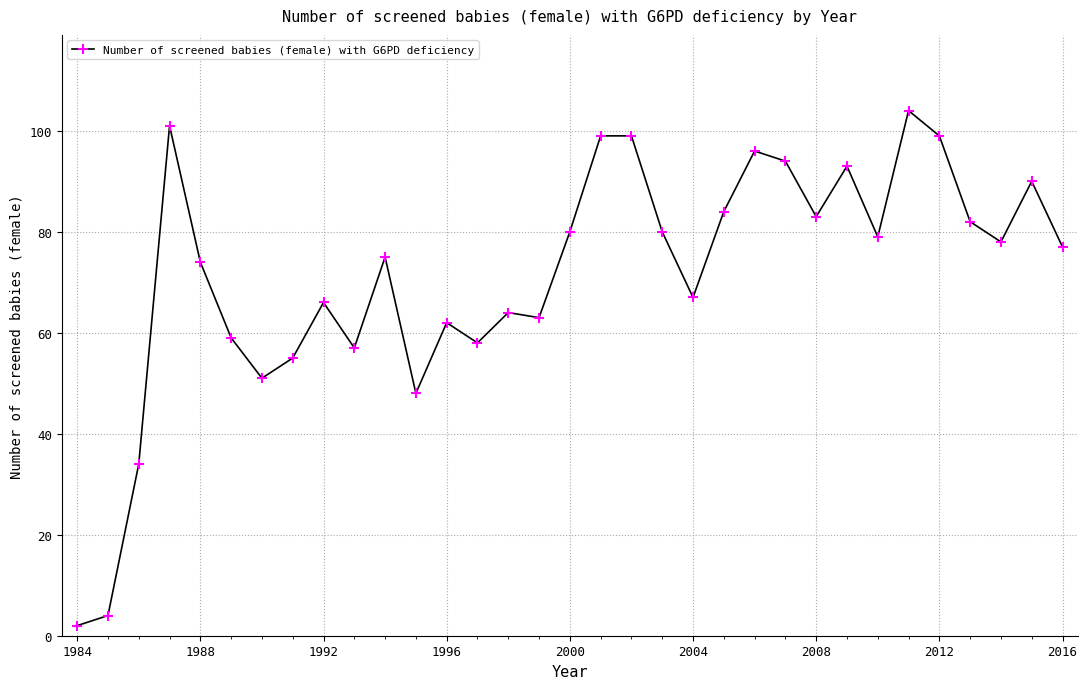

What is the average value?

71